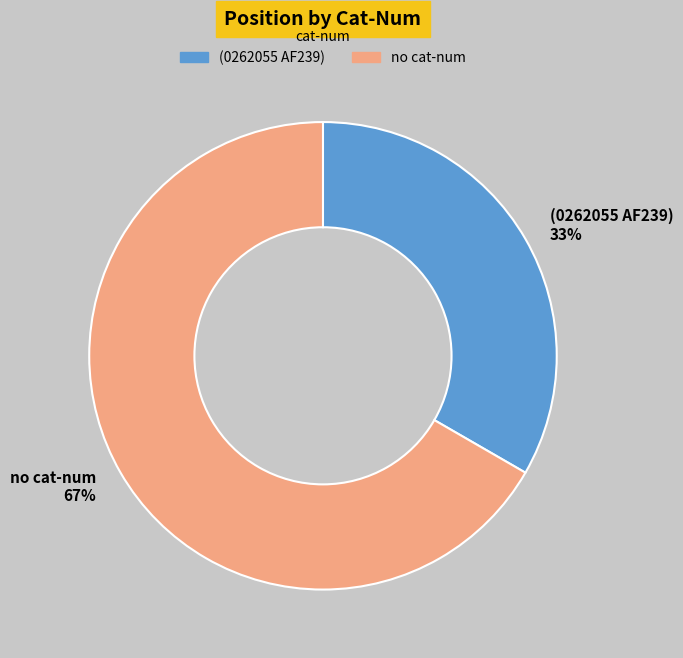

The (0262055 AF239) slice represents 20% of the pie. True or false?

False